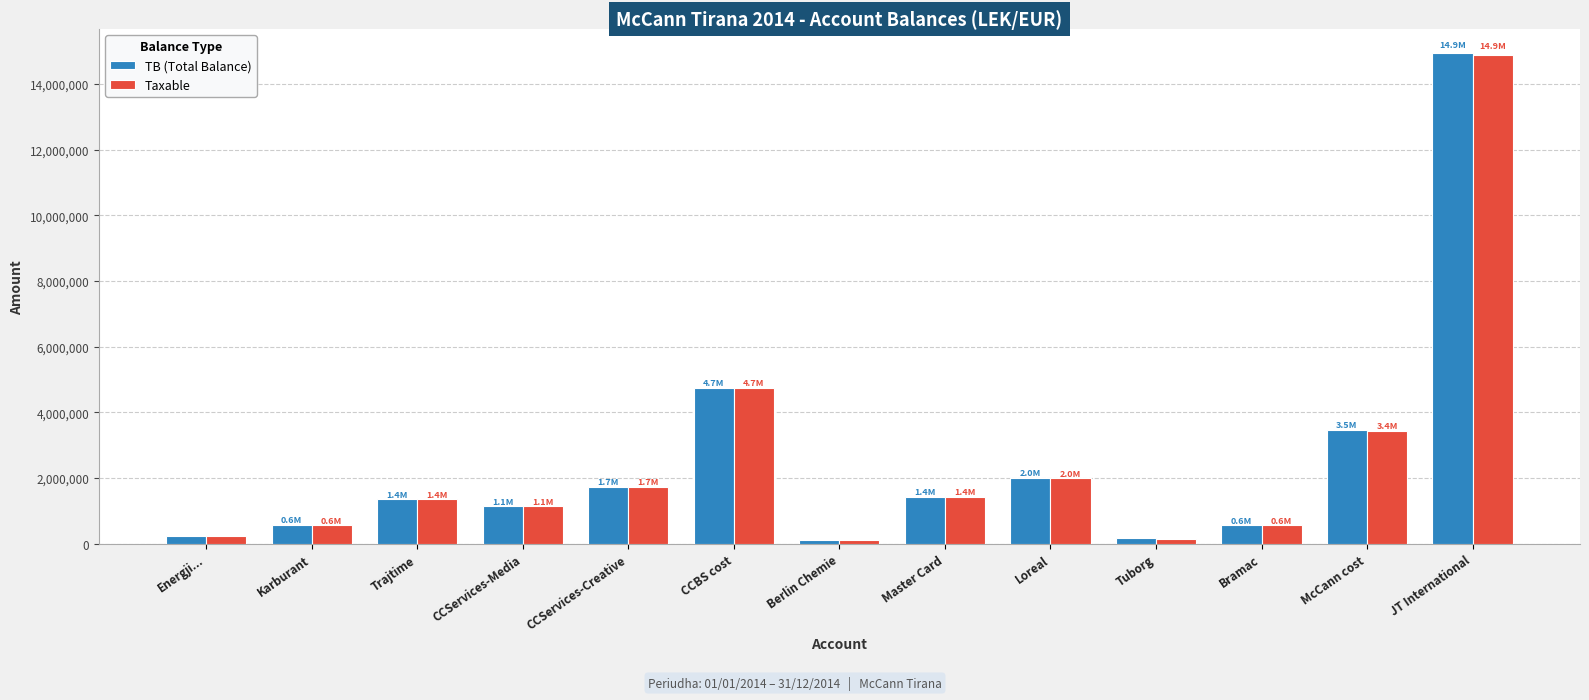

At which label does TB (Total Balance) first exceed 1366068?

Trajtime